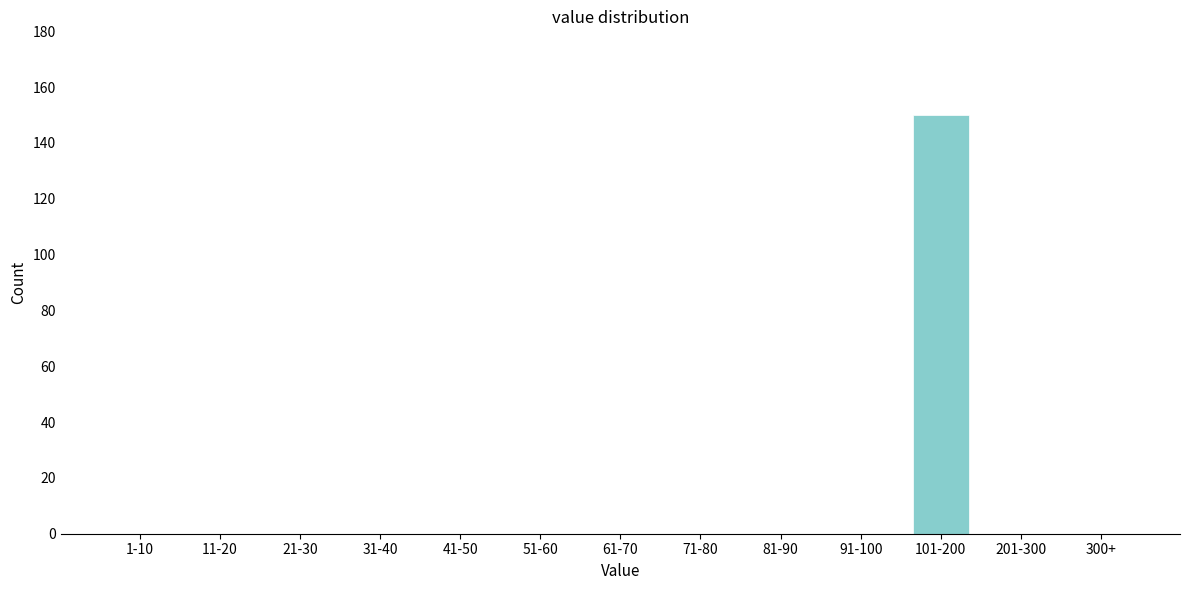

Reading left to right, list all the values displayed in this chart.

1-10=0	11-20=0	21-30=0	31-40=0	41-50=0	51-60=0	61-70=0	71-80=0	81-90=0	91-100=0	101-200=150	201-300=0	300+=0